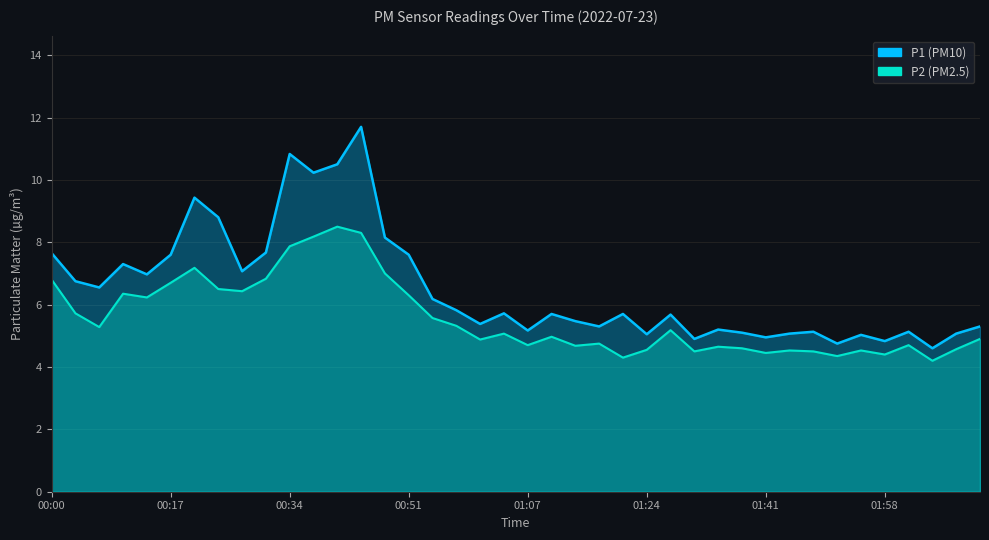

List the labels in order of P1 value, largest first.

00:44, 00:34, 00:41, 00:37, 00:20, 00:24, 00:47, 00:30, 00:00, 00:17, 00:51, 00:10, 00:27, 00:14, 00:04, 00:07, 00:54, 00:57, 01:04, 01:11, 01:21, 01:27, 01:14, 01:01, 01:17, 02:11, 01:34, 01:07, 01:48, 02:01, 01:38, 01:44, 02:08, 01:24, 01:54, 01:41, 01:31, 01:58, 01:51, 02:04